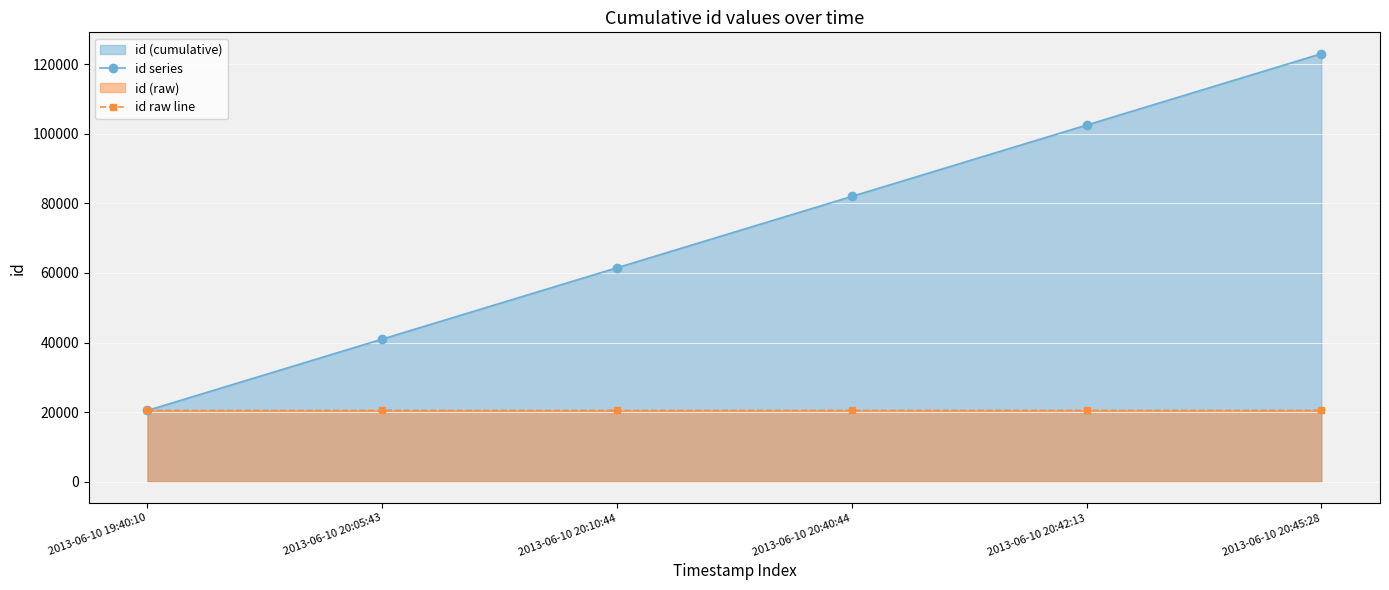

How many lines are shown in the chart?

2